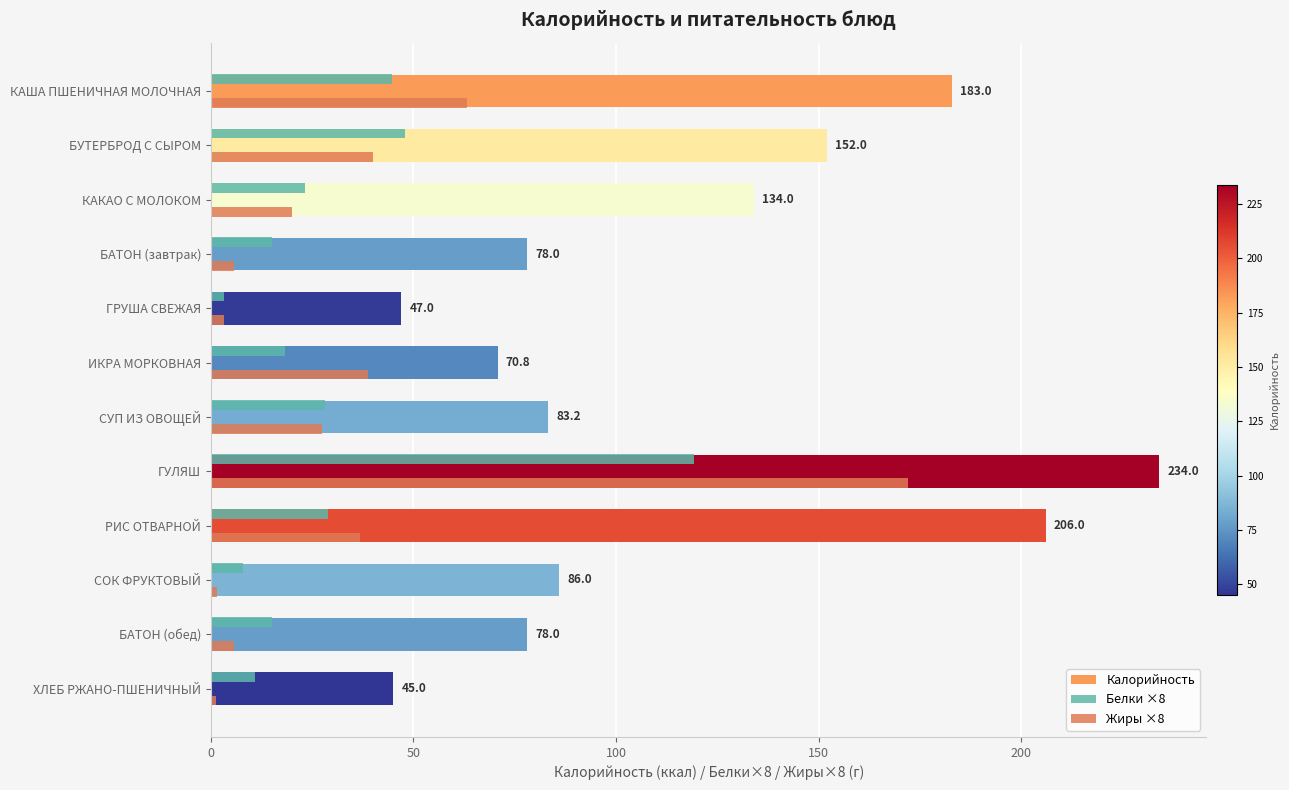

Which series has the widest spread of values?

Калорийность